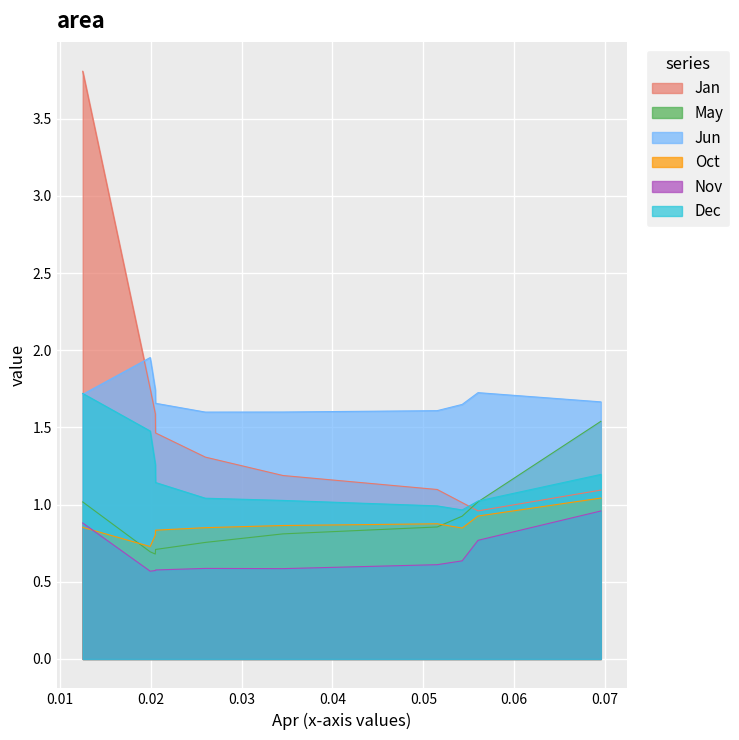

What is the smallest value displayed?

0.6